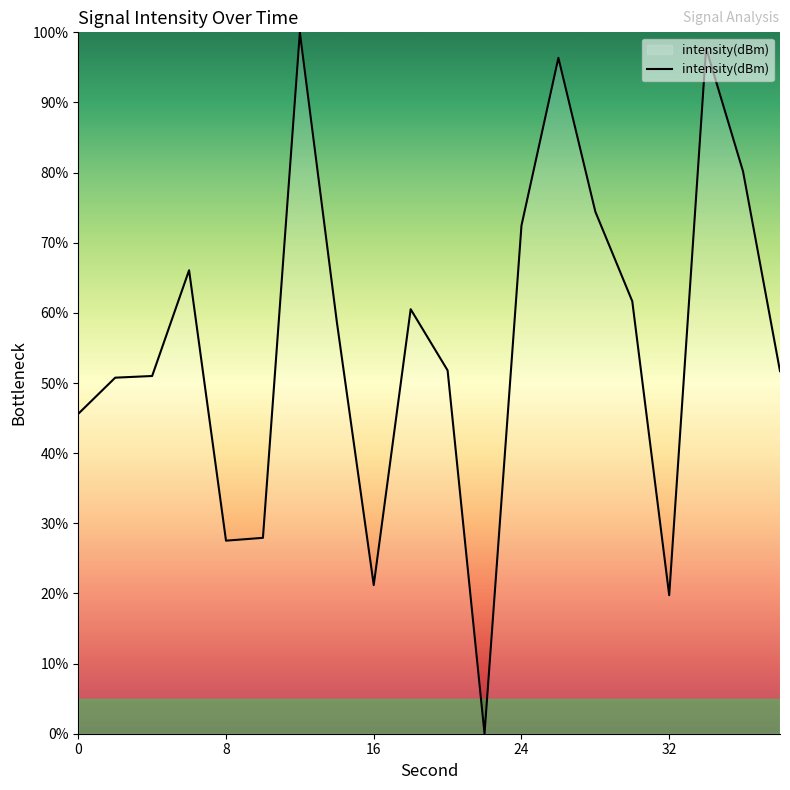

What is the difference between the maximum and minimum values?

100.0